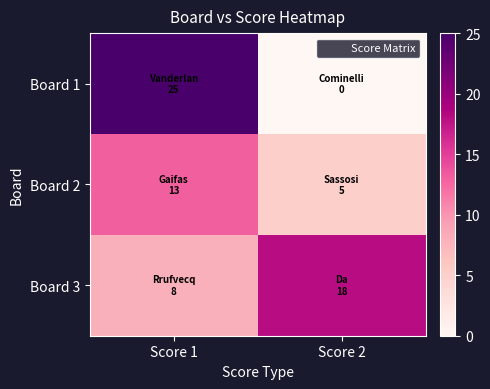

Rank the series at Score 2 from lowest to highest value.

Board 1, Board 2, Board 3